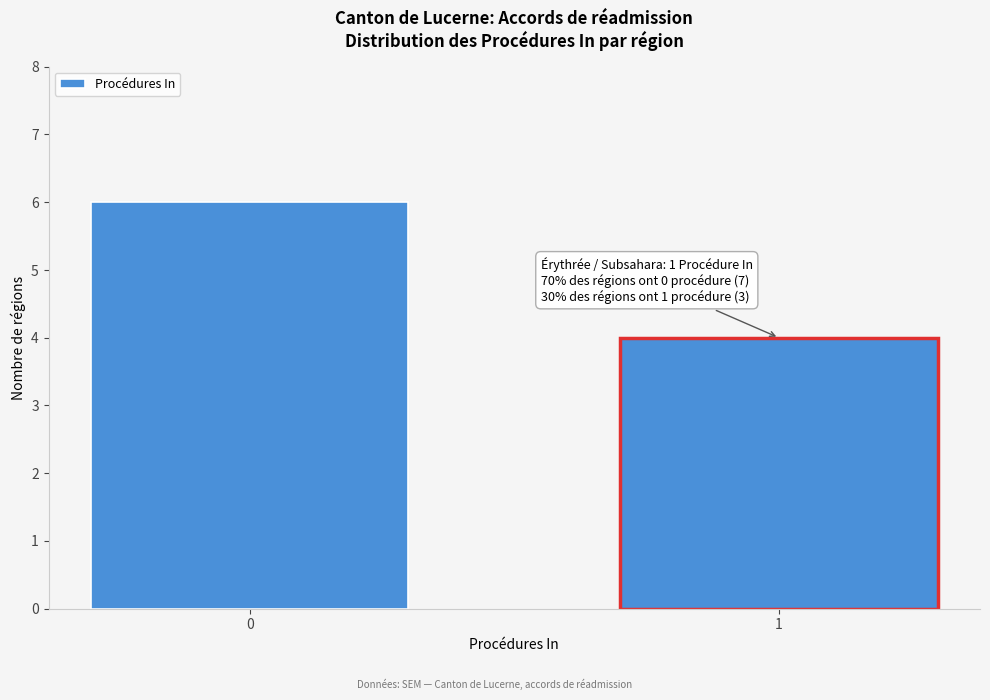

Reading left to right, transcribe all the data shown in this chart.

6	4